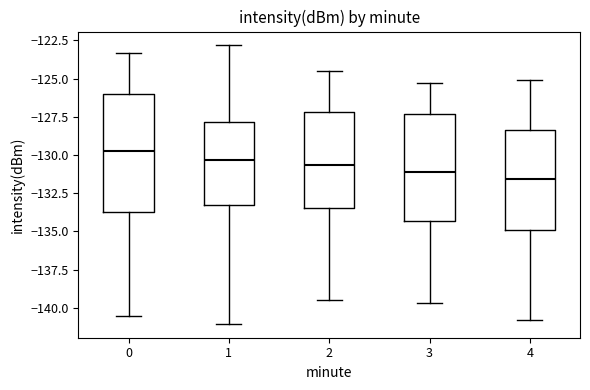

Which box's median line is the highest?

0